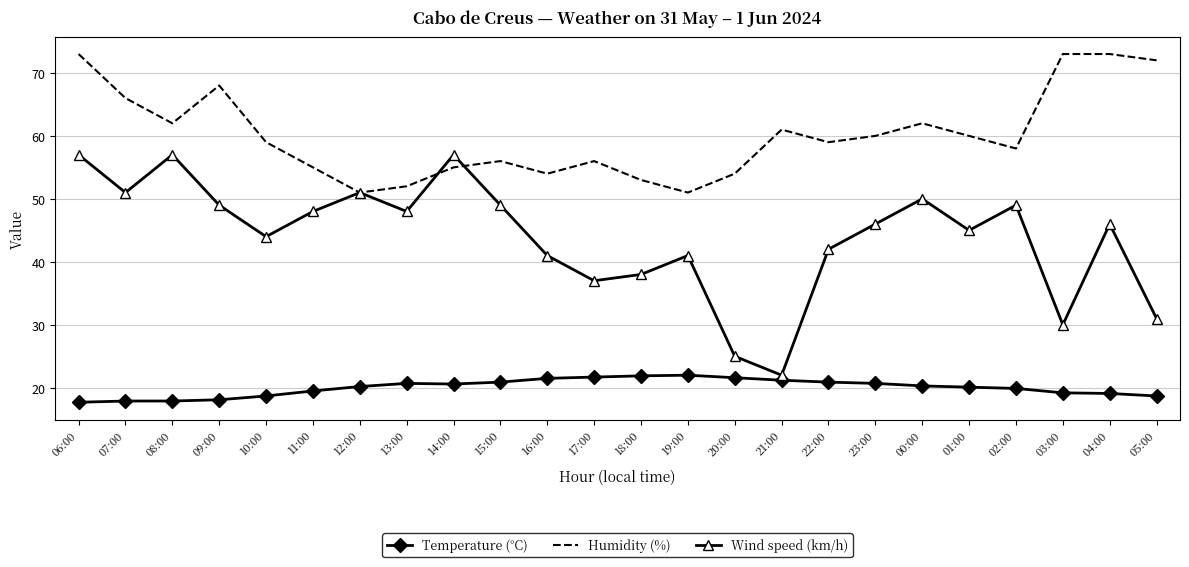

True or false: Temperature (°C) and Humidity (%) intersect in this chart.

False